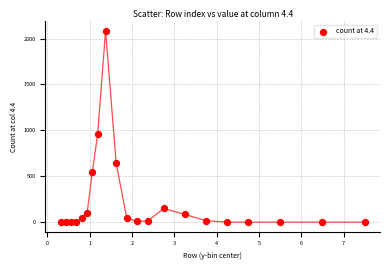

What Y value in the scatter plot is closest to 1042?

959